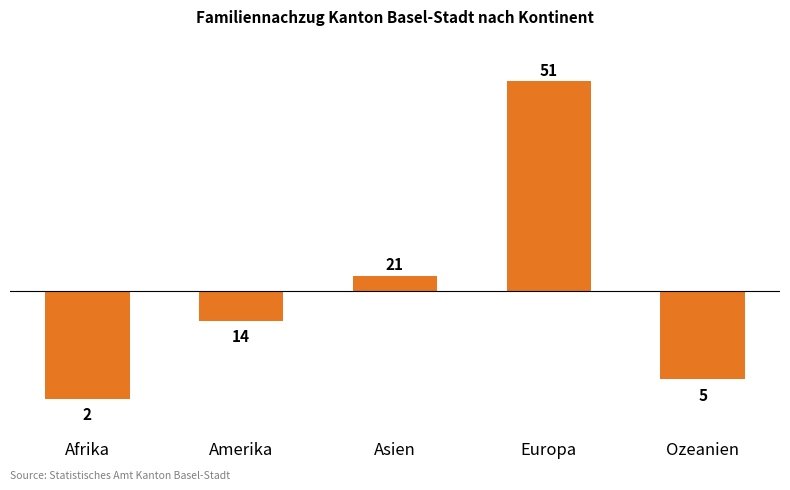

Does the chart contain any negative values?

Yes